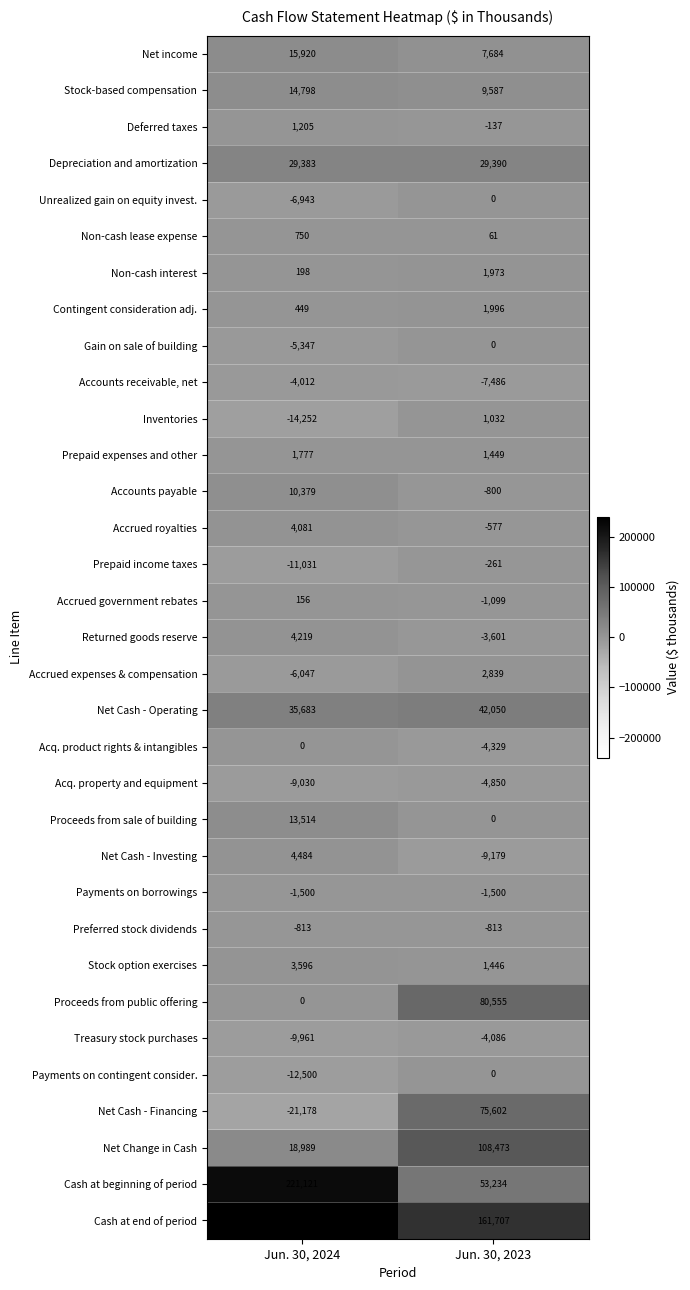

What is the approximate value of Preferred stock dividends at Jun. 30, 2023?

-813